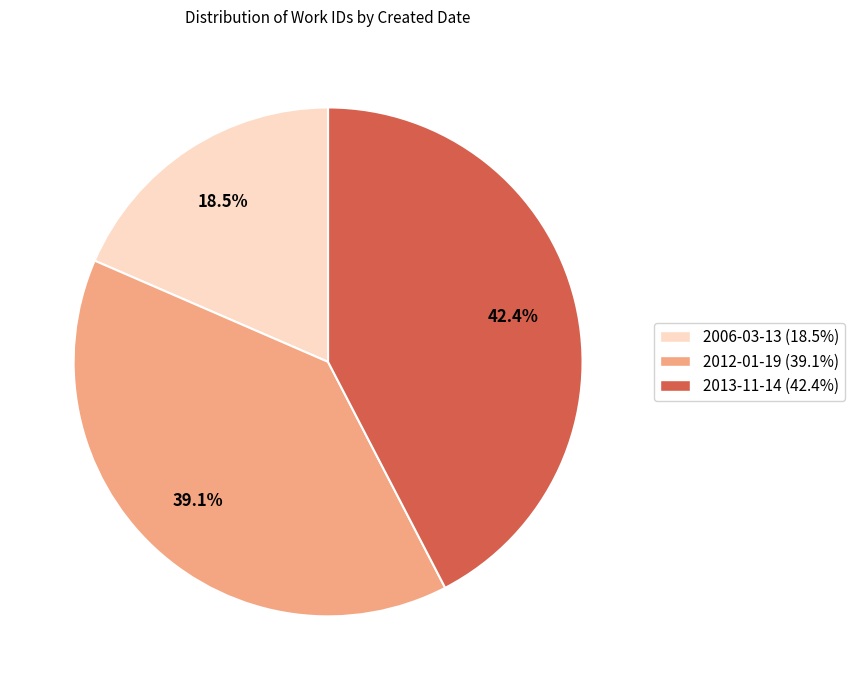

How many slices are in this pie chart?

3